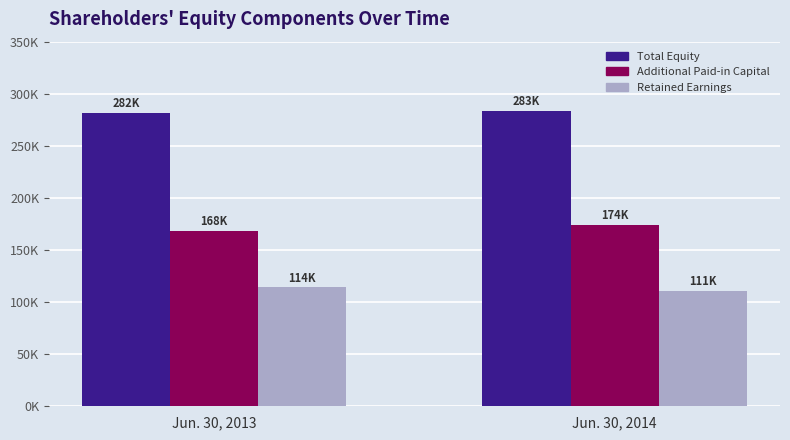

At how many categories does at least one series exceed 229073?

2